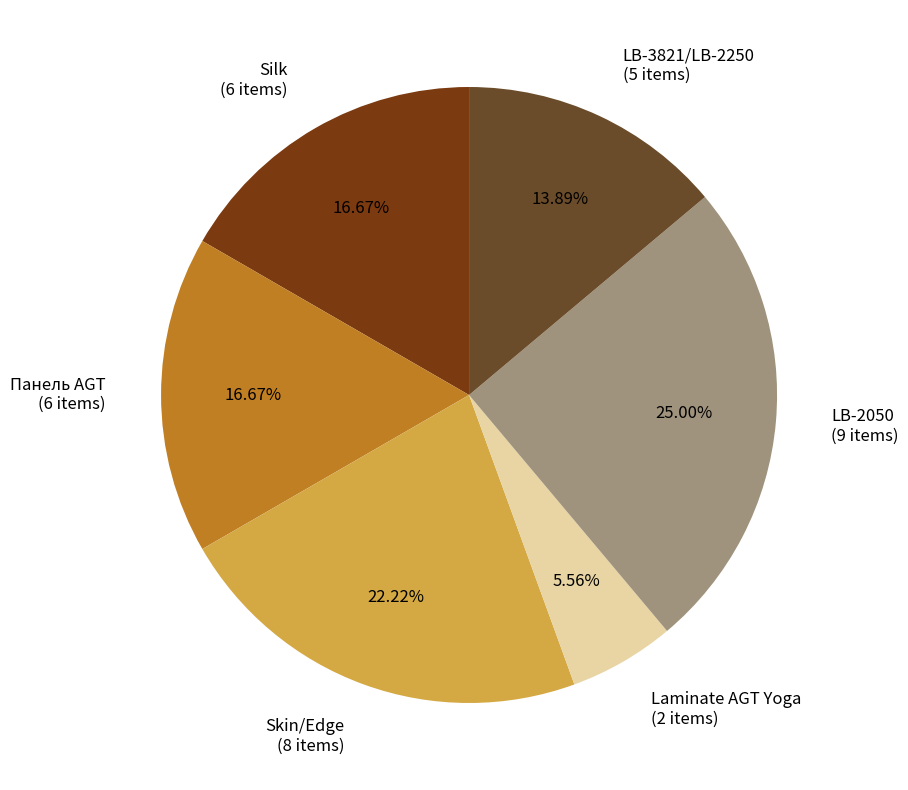

What portion of the pie excludes Панель AGT?

83.3%